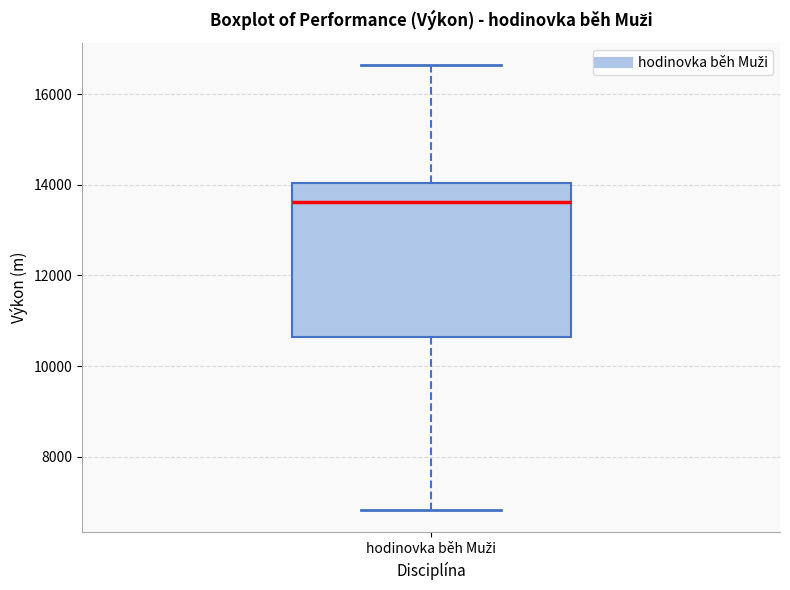

Read this box plot against the y-axis: the position of the median line, the range covered by the box, and the ends of both whiskers. The values are not printed on the chart, so give them approximately, as read against the axis.

median 13600, box 10600 to 14000, whiskers 6800 to 16600